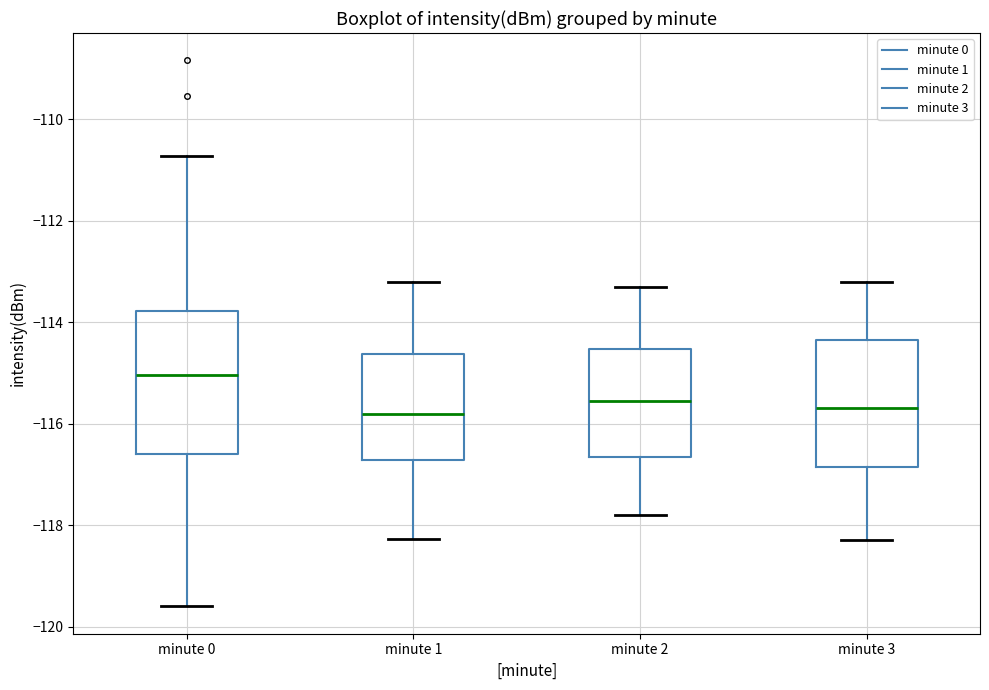

Reading left to right, transcribe this box plot: for each box, give where its median line is, the range the box spans, and where its two whiskers end, as read against the y-axis. The values are not printed on the chart, so give them approximately, as read against the axis.

minute 0: median -115.0, box -116.6 to -113.8, whiskers -119.6 to -110.8
minute 1: median -115.8, box -116.8 to -114.6, whiskers -118.2 to -113.2
minute 2: median -115.6, box -116.6 to -114.6, whiskers -117.8 to -113.2
minute 3: median -115.6, box -116.8 to -114.4, whiskers -118.2 to -113.2